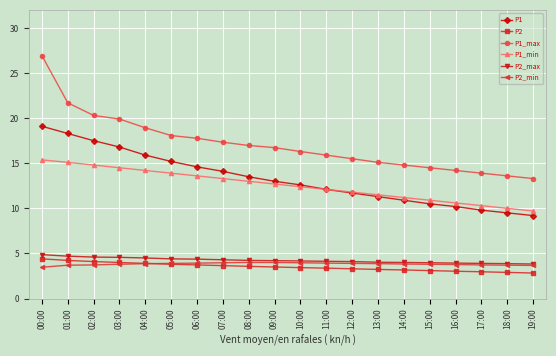

What is the difference between the P1_min values at 02:00 and 04:00?

0.6